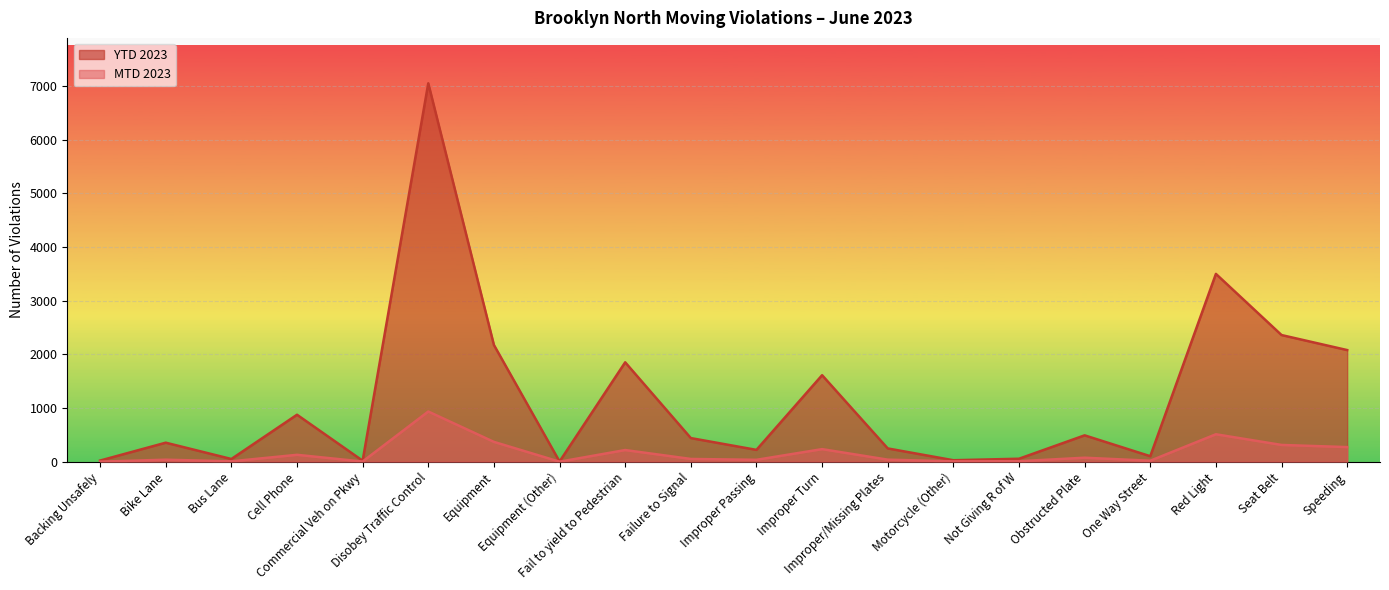

List the series in order of their overall mean, lowest first.

MTD 2023, YTD 2023